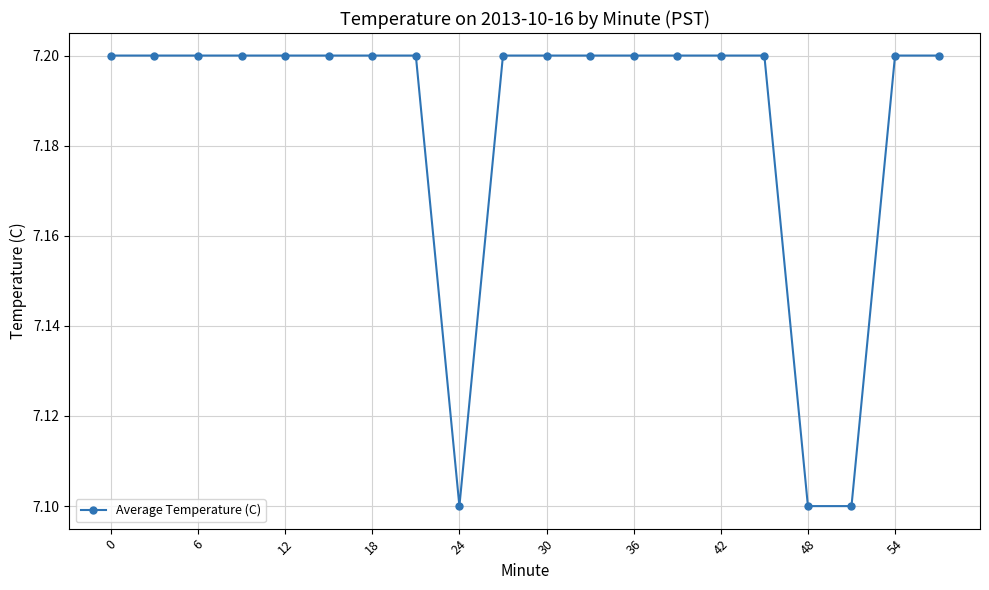

How many values are between 7 and 8?

20